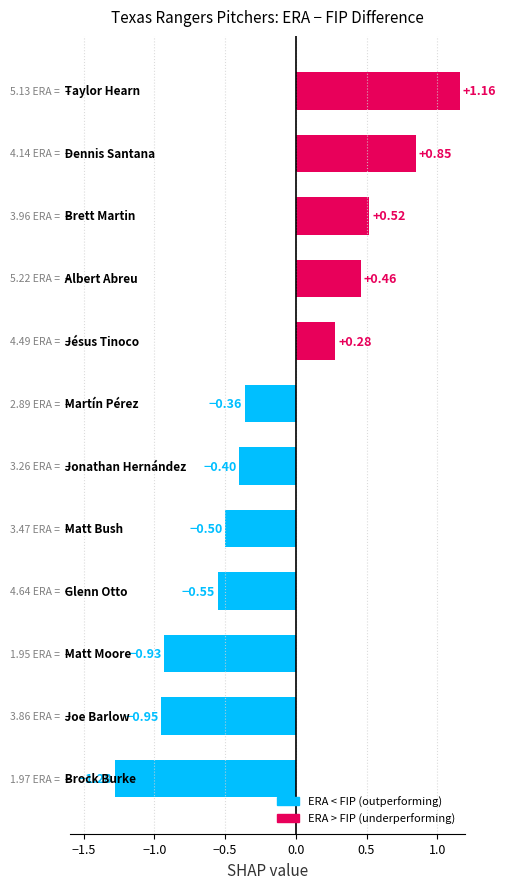

What is the difference between the second highest and second lowest values?

1.8